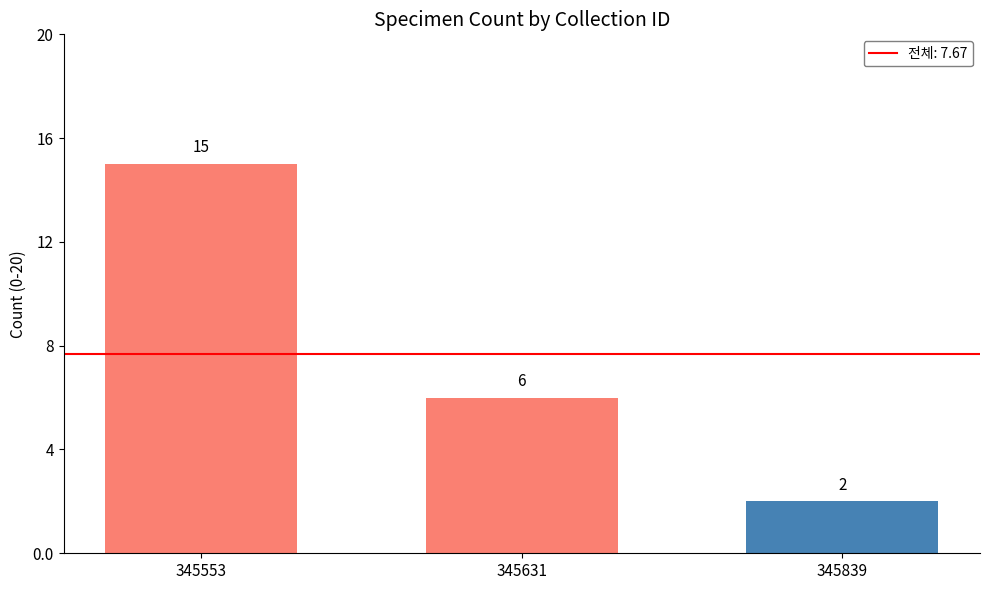

Reading left to right, transcribe all the data shown in this chart.

345553=15	345631=6	345839=2